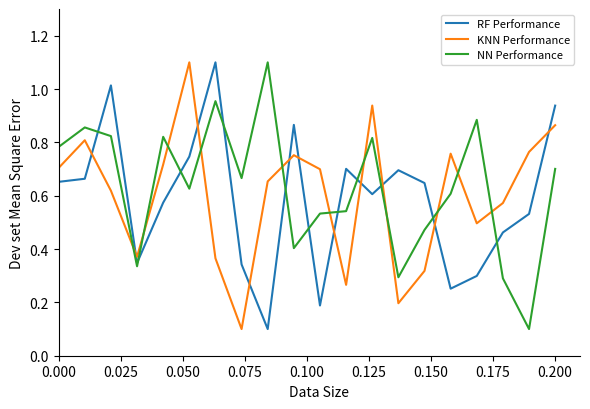

How many intersections are there between KNN Performance and RF Performance?

11